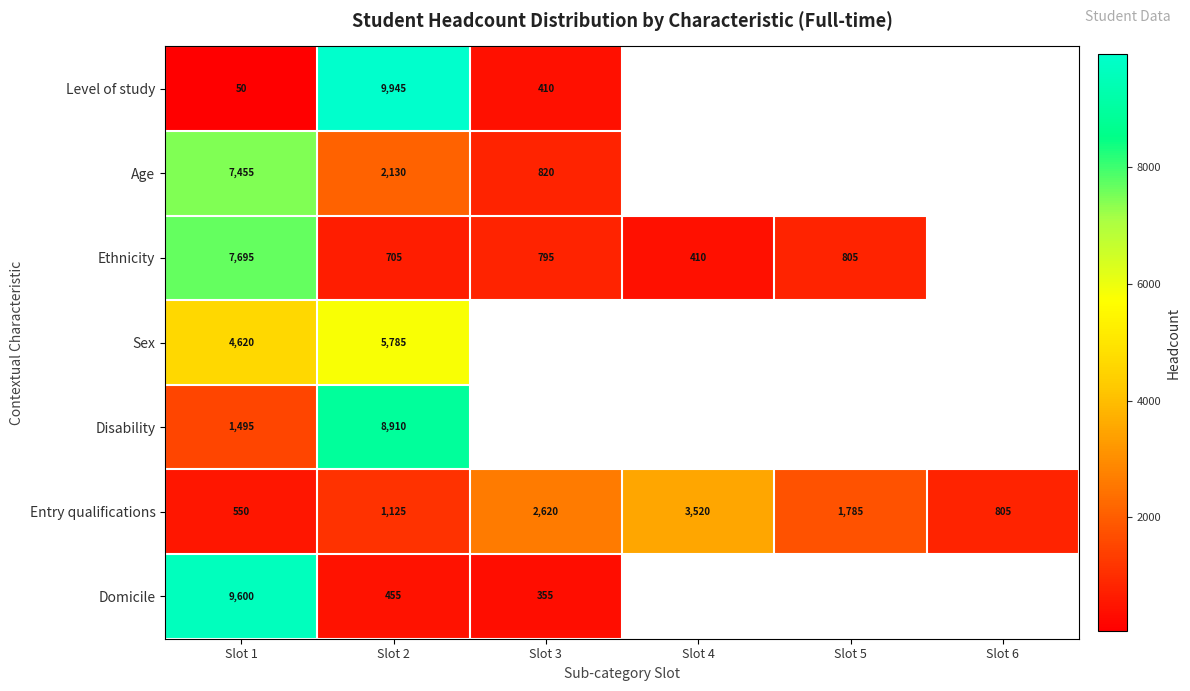

What is the maximum value for Entry qualifications?

3520